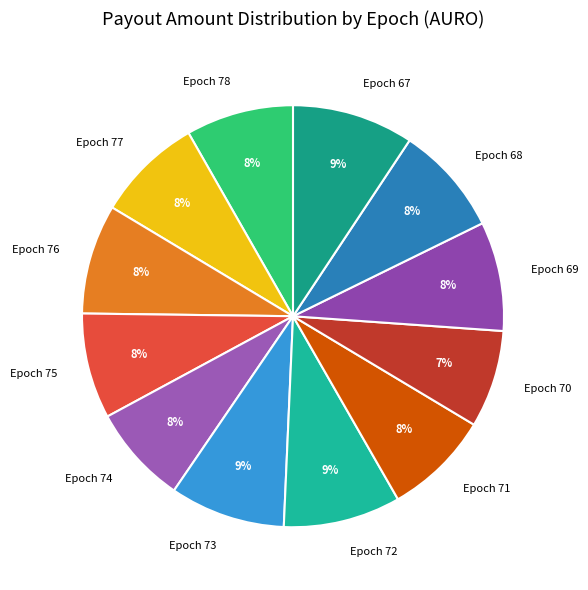

To the nearest percent, what portion does Epoch 78 represent?

8%